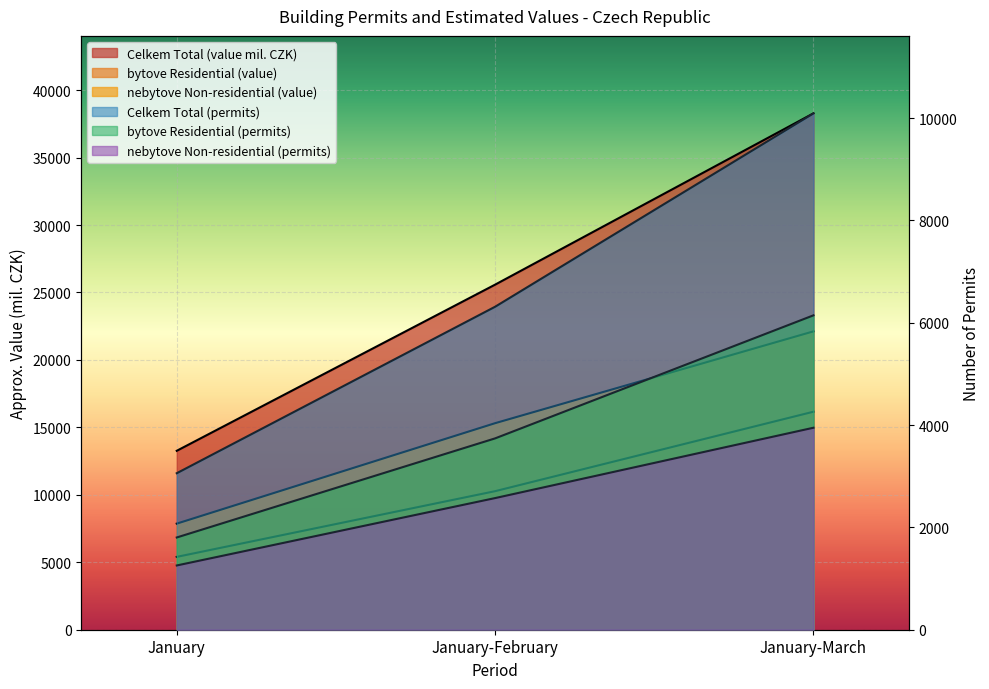

What is the sum of all bytove Residential (permits) values?

11688